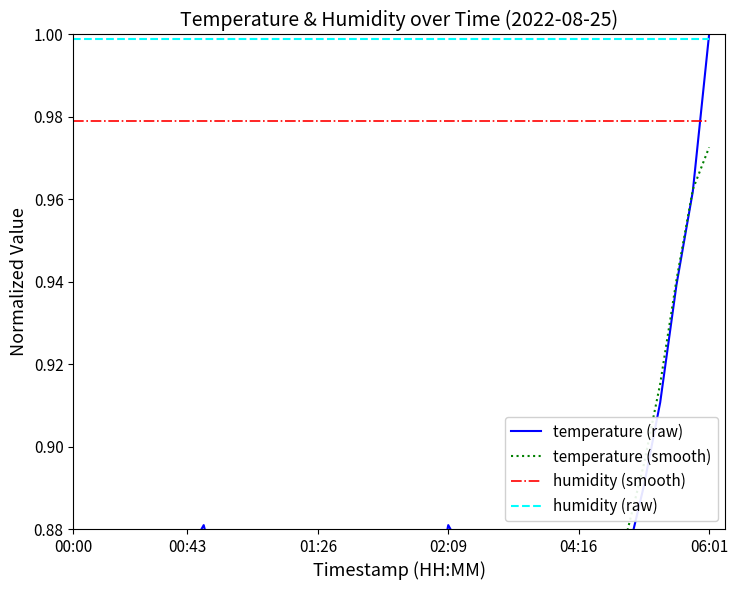

How many interior local valleys does the temperature (smooth) series have?

2